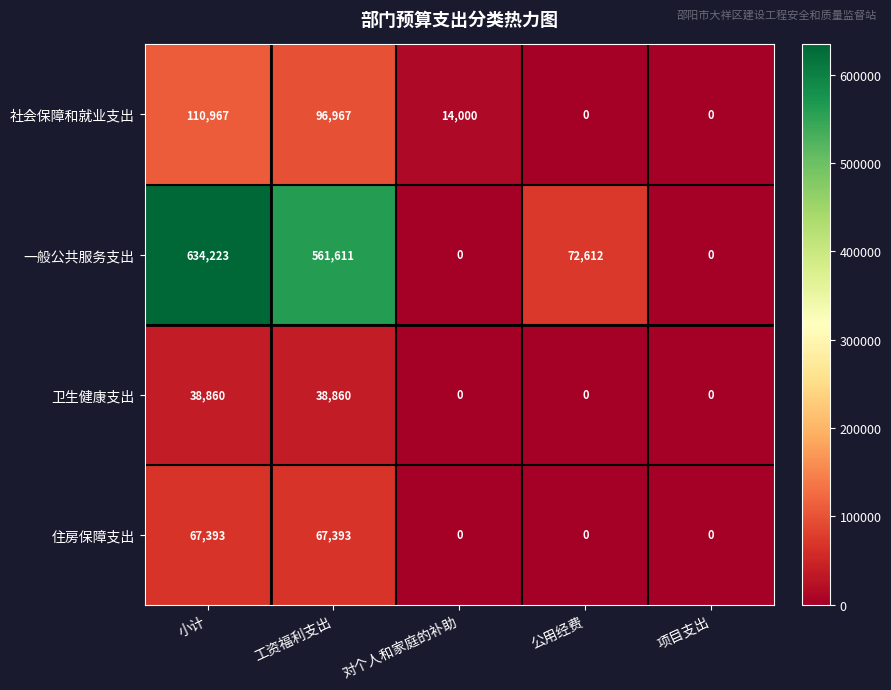

What is the spread (max minus min) of values at 工资福利支出?

522751